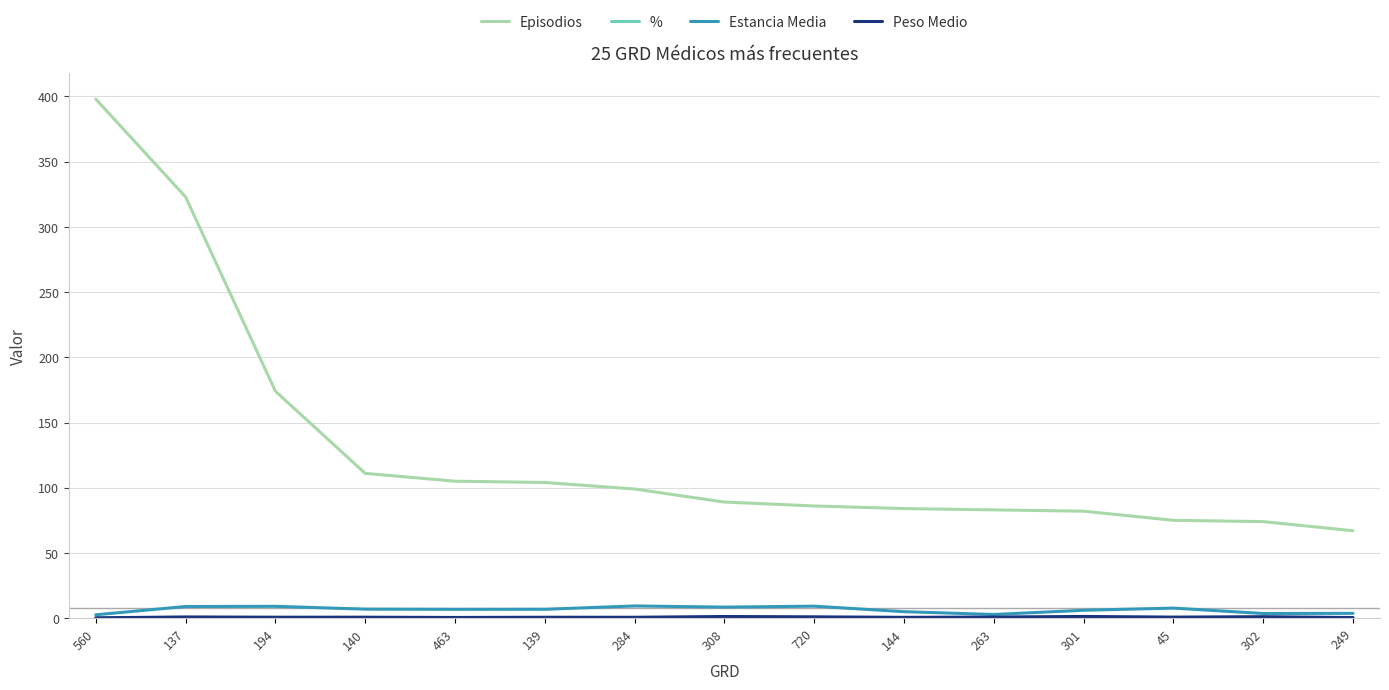

Which series has the largest range (max minus min)?

Episodios